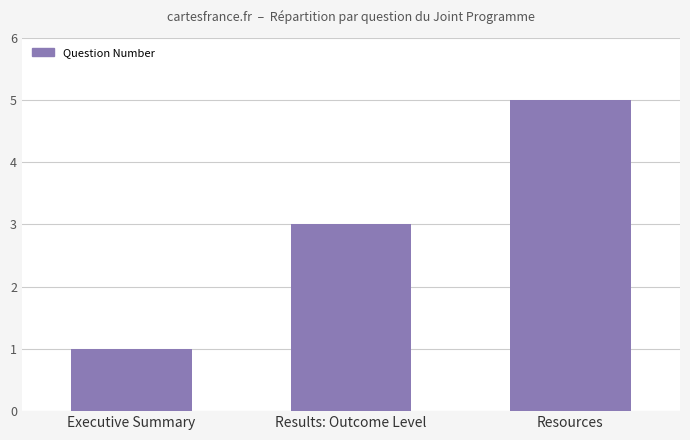

Rank the categories by value from highest to lowest.

Resources, Results: Outcome Level, Executive Summary